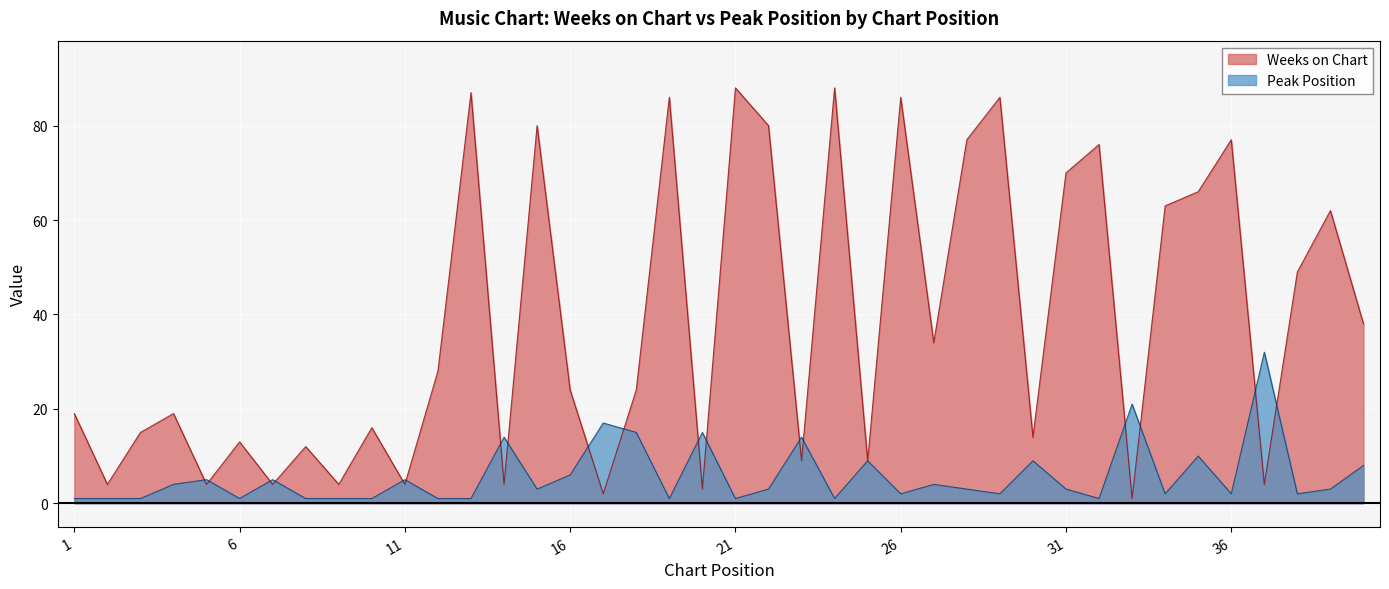

What is the sum of the Peak Position values at 40 and 28?

11